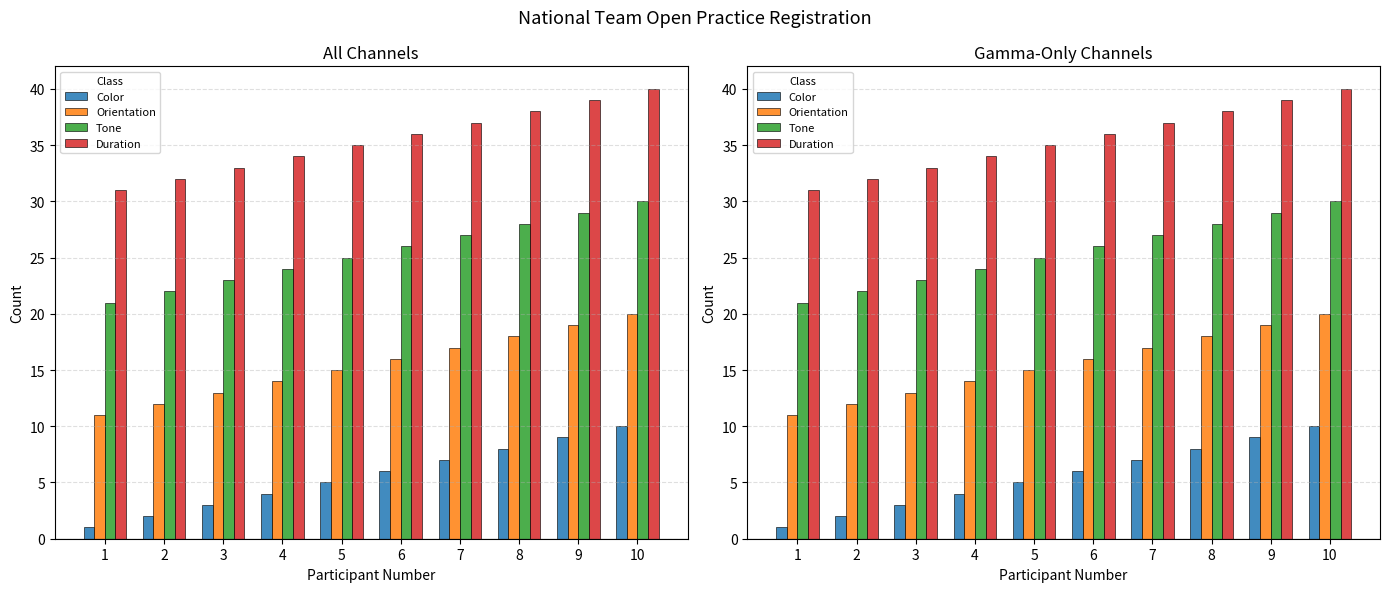

Are the bars grouped side by side (vs. stacked)?

Yes